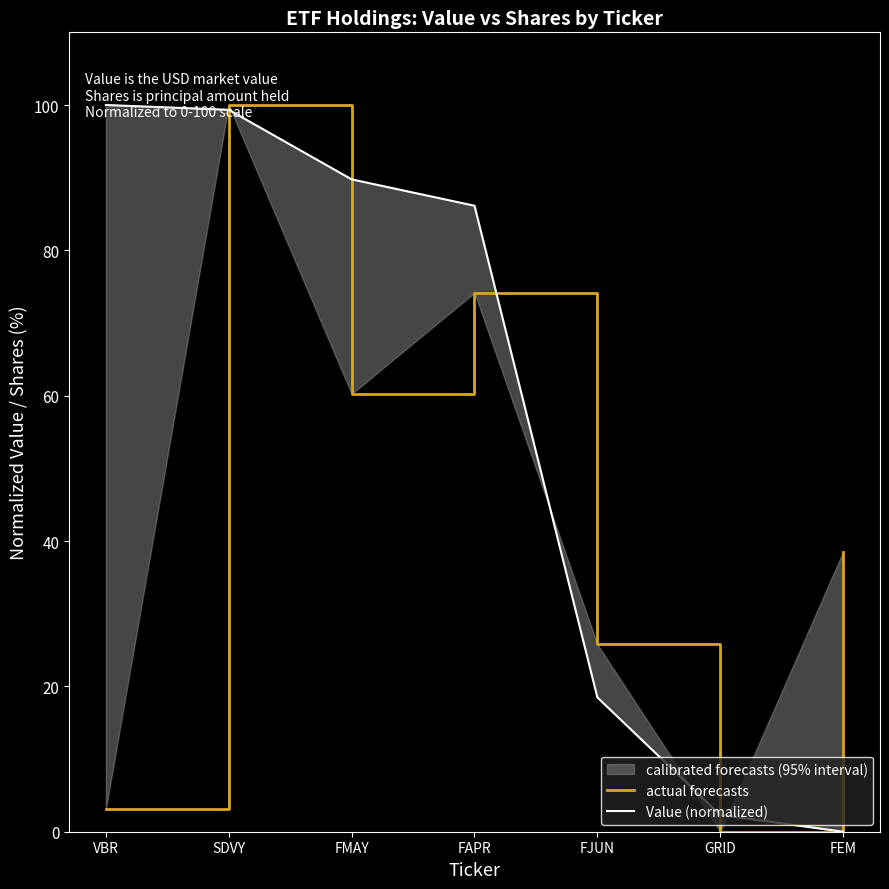

Between FAPR and GRID, which series saw the biggest shift?

Value (normalized)